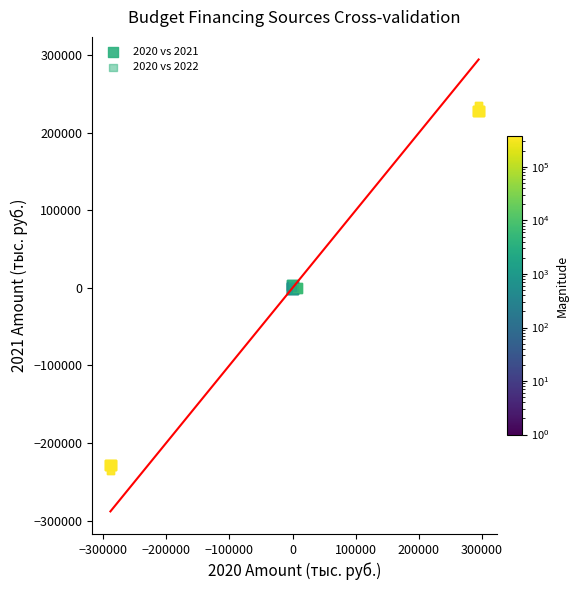

What is the X range (max minus min) for the scatter plot?

582750.4